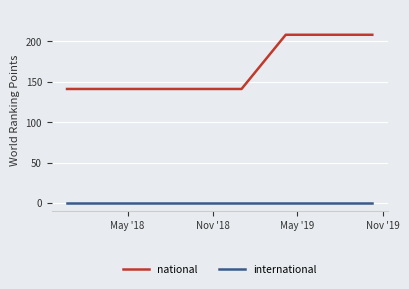

List the series in order of their peak value, lowest first.

international, national